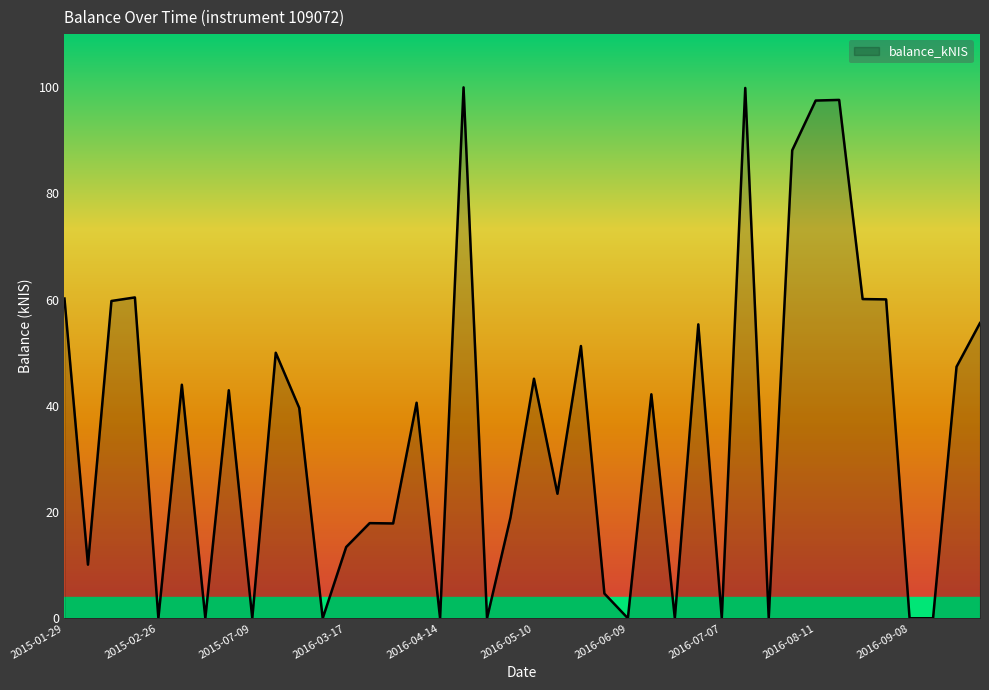

What is the difference between the maximum and minimum values?

100.0